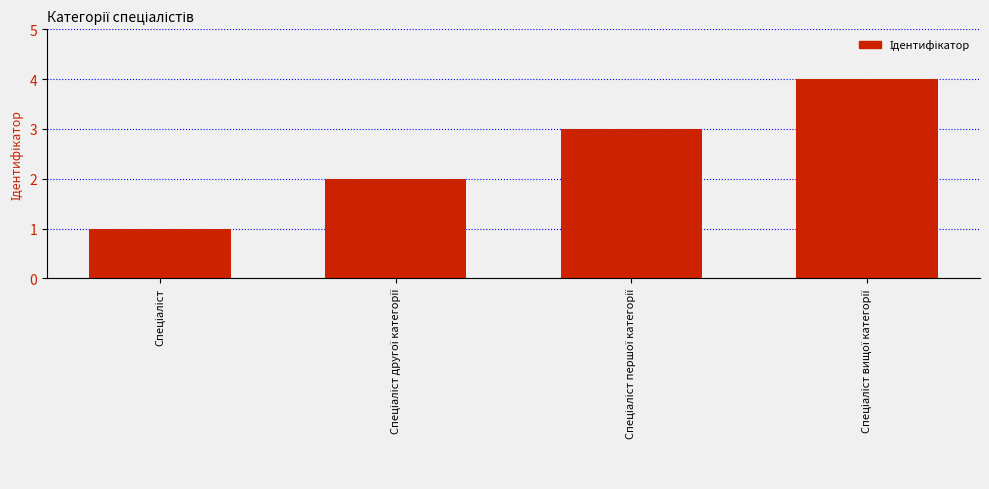

What is the difference between the maximum and minimum values?

3